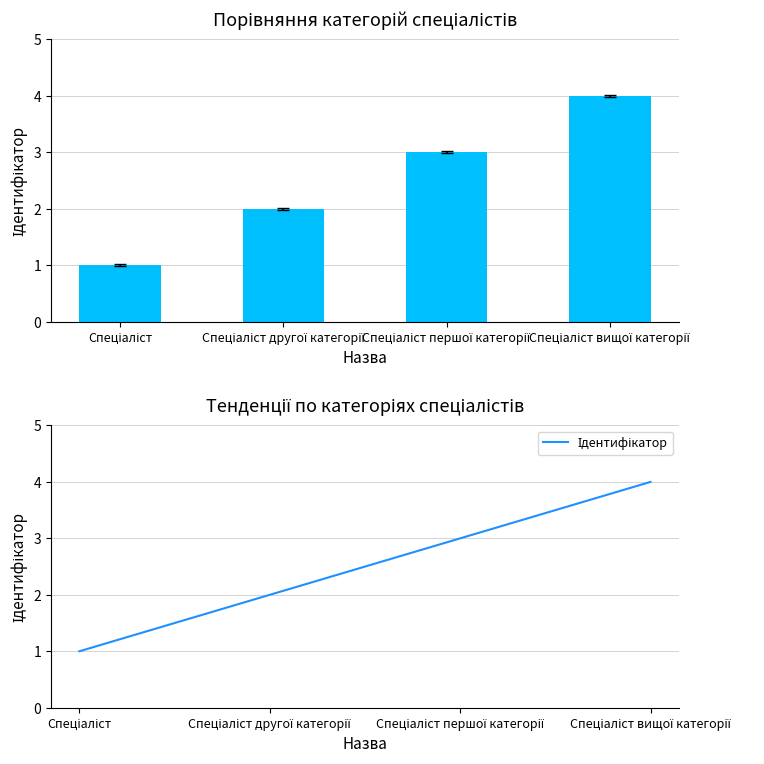

Which category has the lowest value across all series?

Спеціаліст